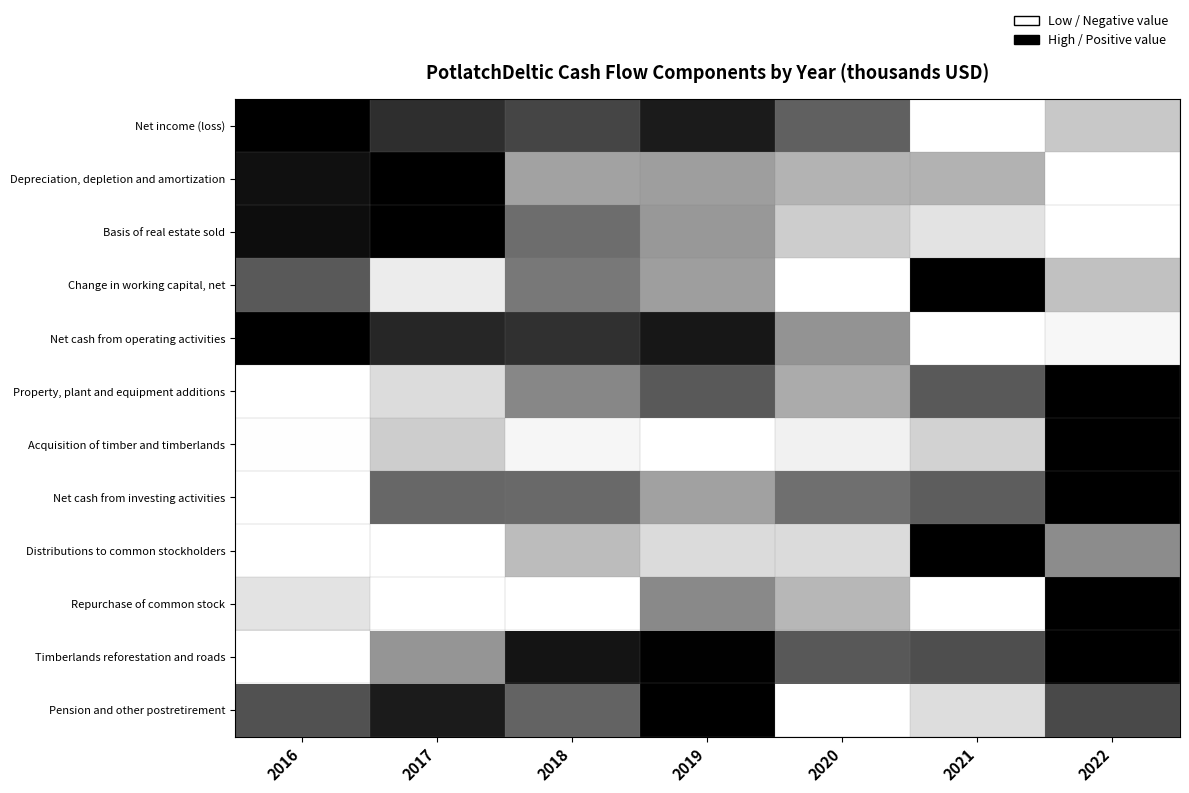

What is the total value across all series at 2017?

6.0